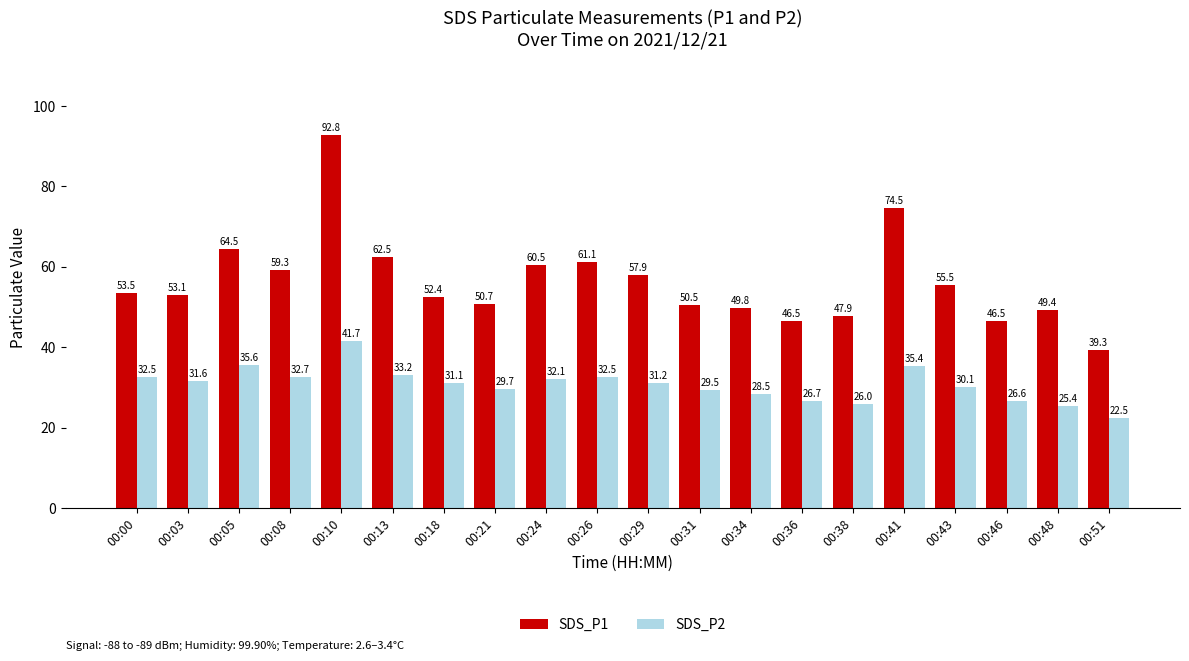

At how many categories does at least one series exceed 86?

1